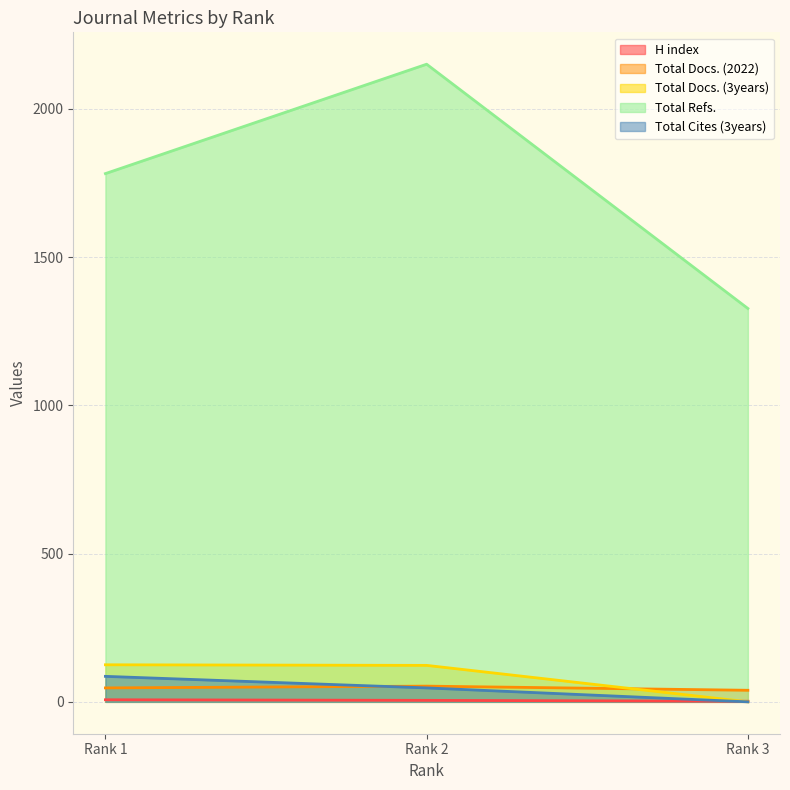

The value of Total Docs. (3years) at Rank 1 is 33. True or false?

False